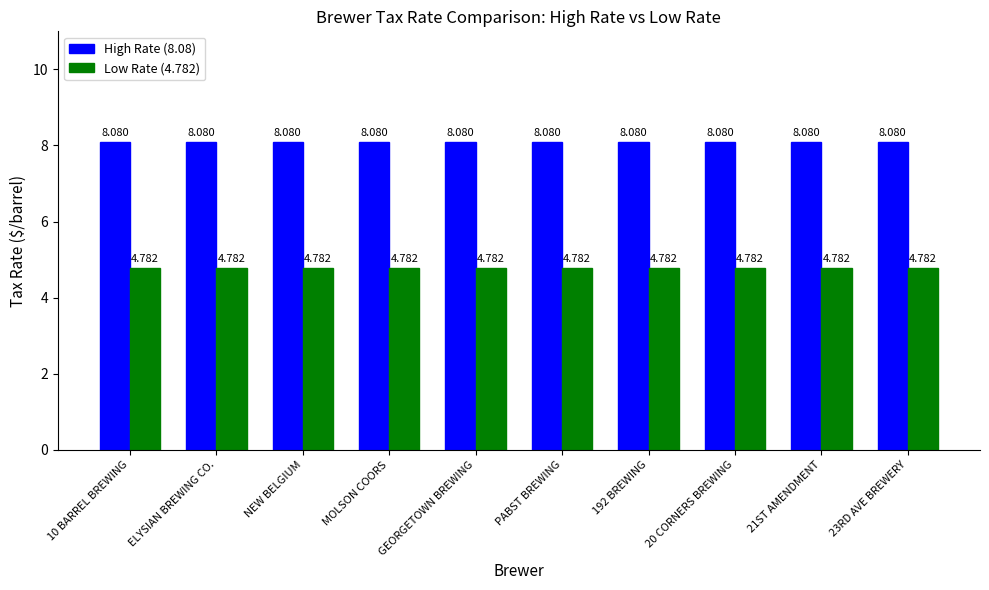

Is the value of High Rate (8.08) at MOLSON COORS greater than the value of Low Rate (4.782) at 192 BREWING?

Yes